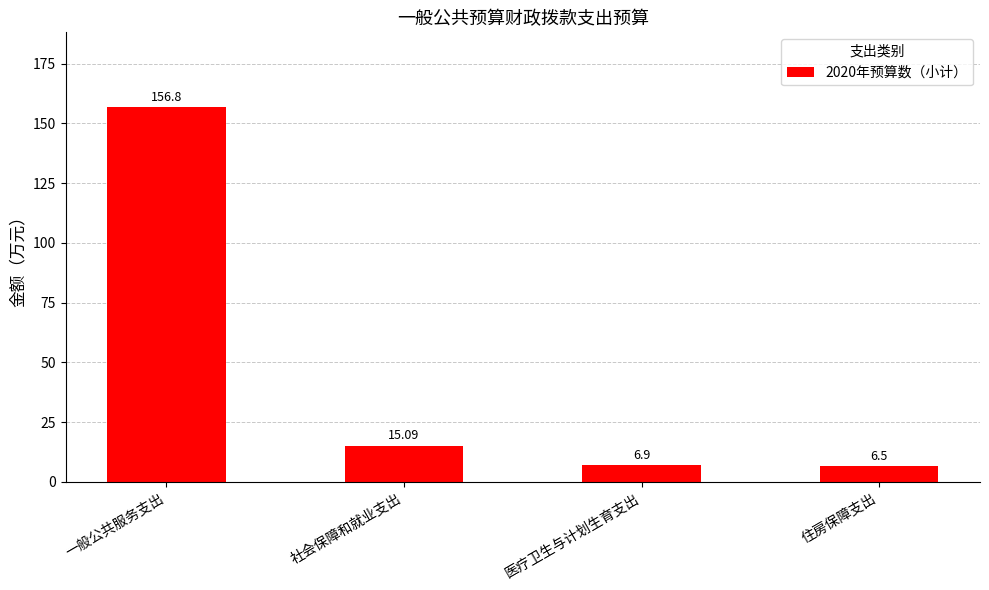

What is the value of the 3rd bar from the left?

6.9